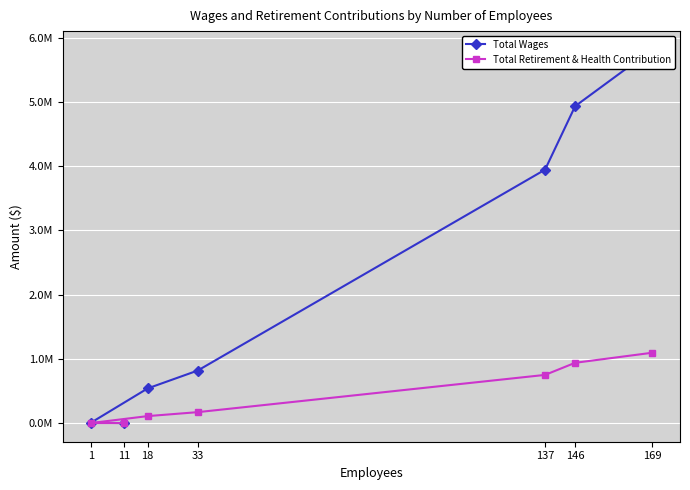

Is the value of Total Wages at 18 greater than the value of Total Retirement & Health Contribution at 33?

Yes